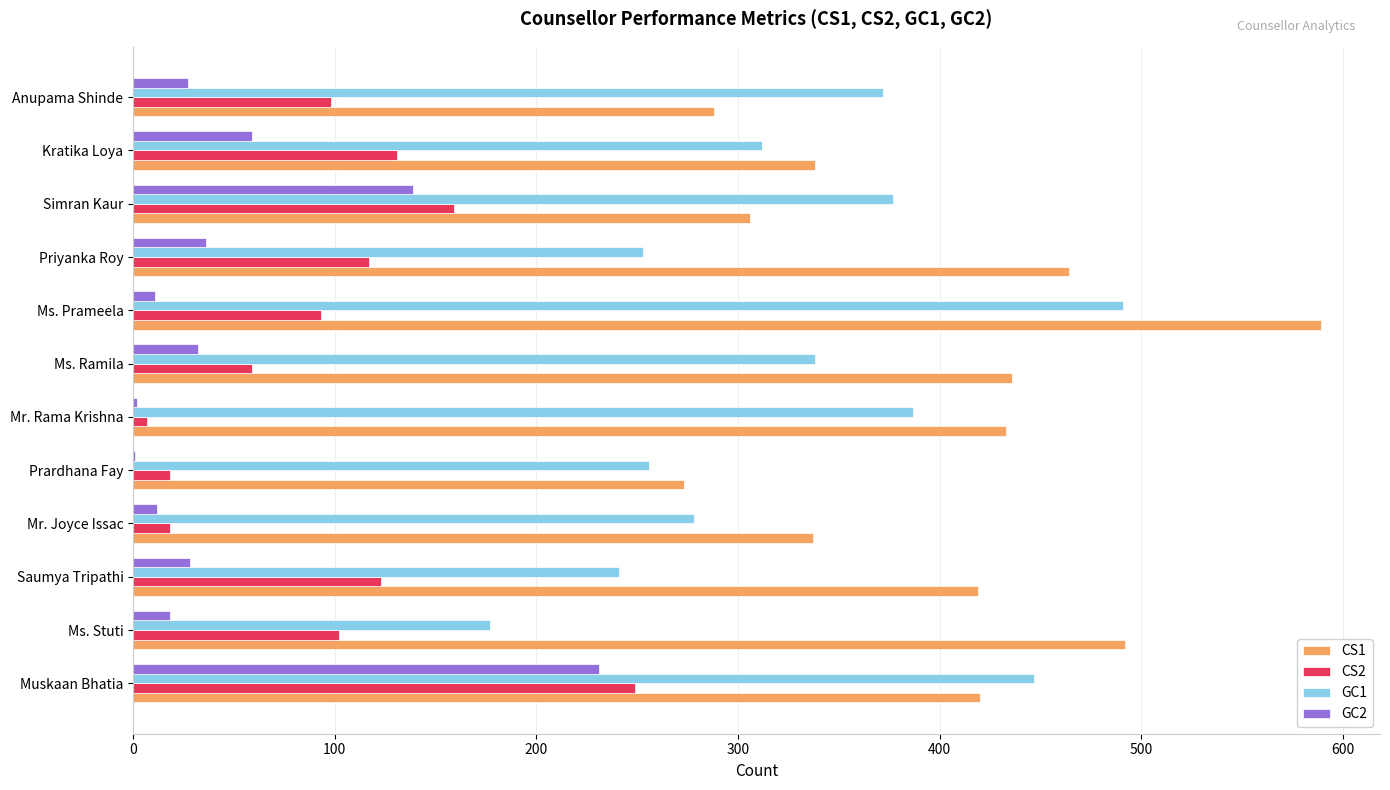

What is the greatest value displayed?

589